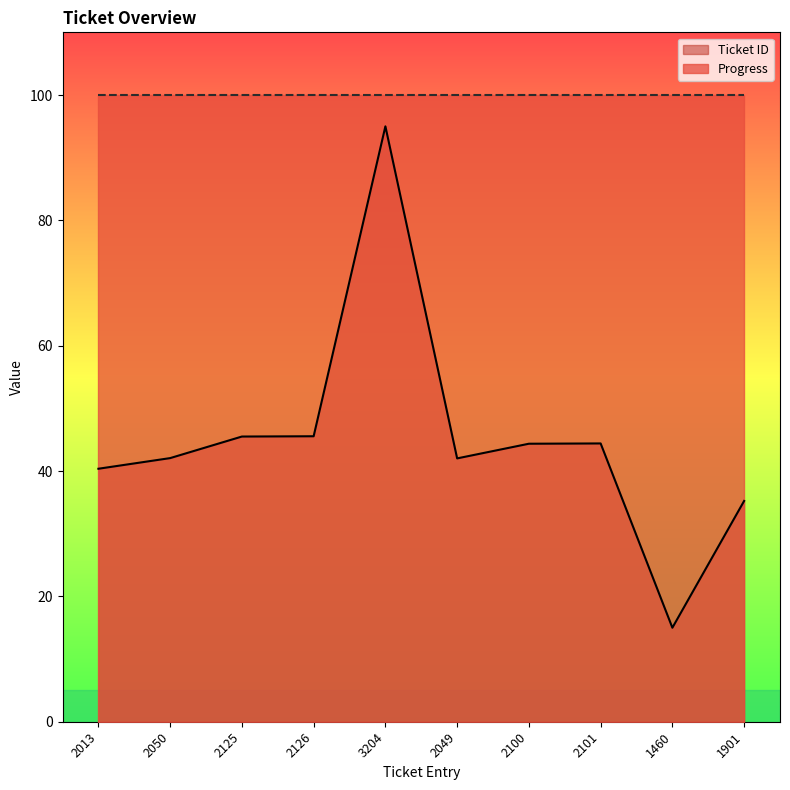

Is it true that the value at 1460 is 15.0?

True